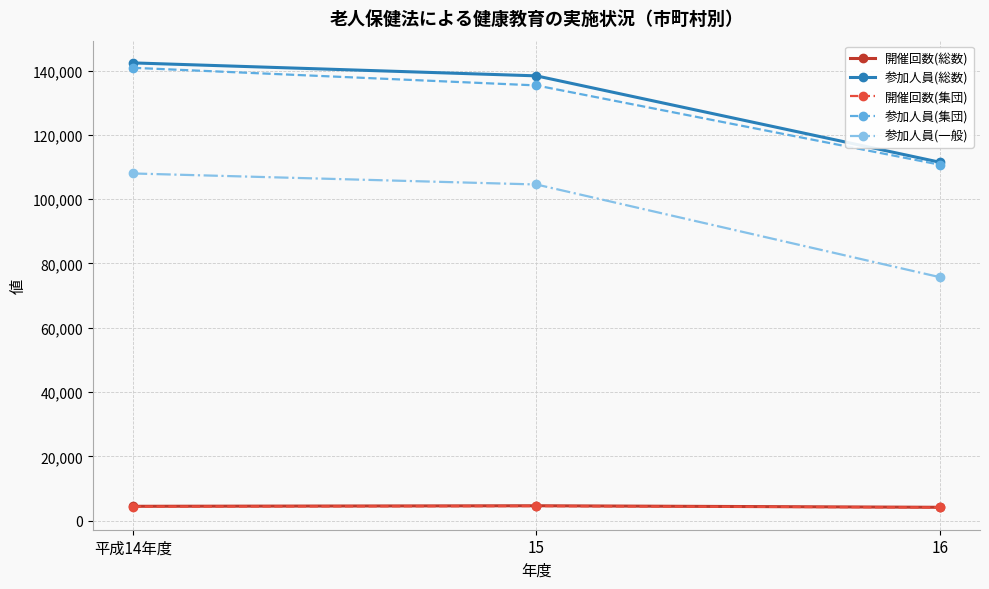

Is this an area chart (filled region under the line)?

No